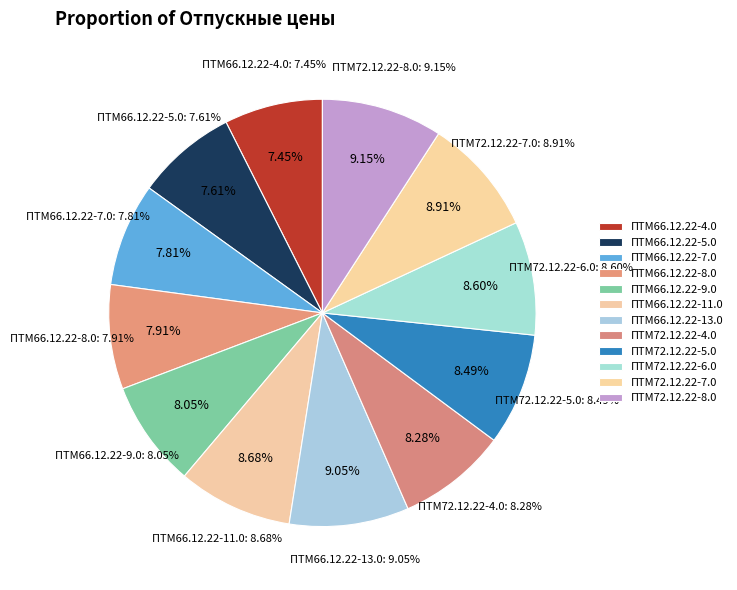

How much of the chart is everything except А6 ПТМ72.12.22-6.0?

91.4%